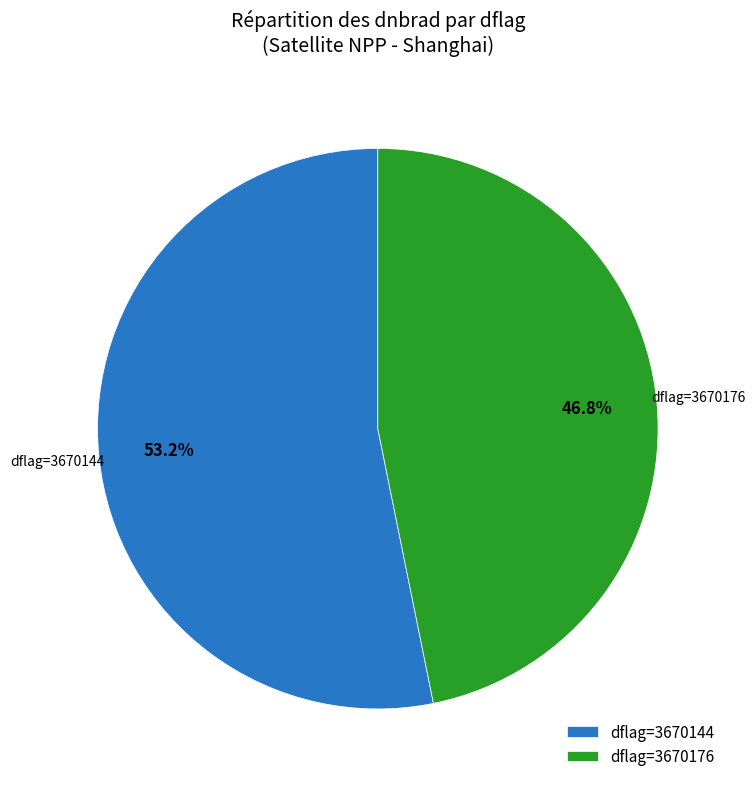

To the nearest percent, what is the difference between the largest and smallest slice percentages?

6%